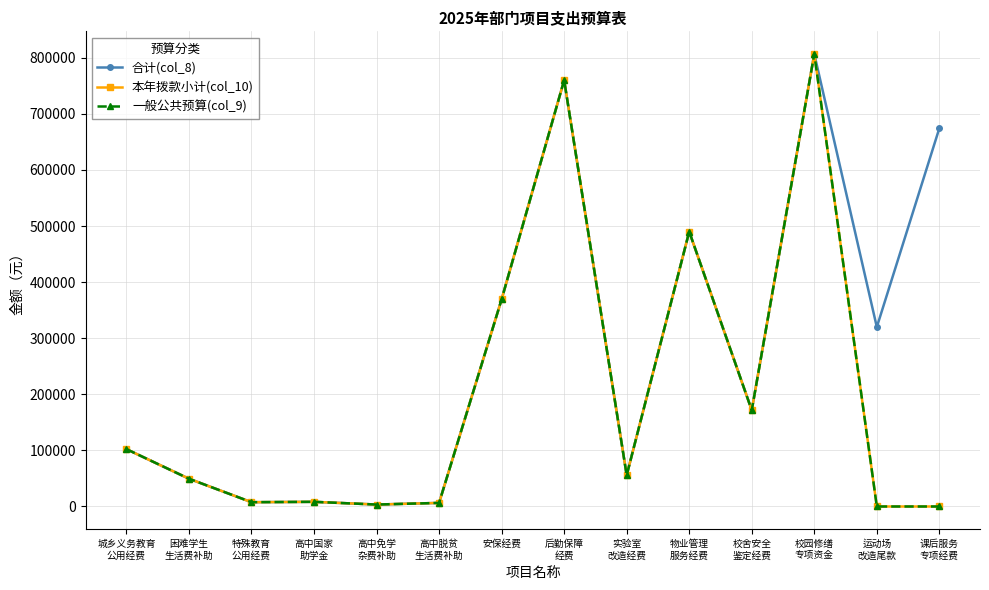

What is the label of the 4th point from the right?

校舍安全
鉴定经费